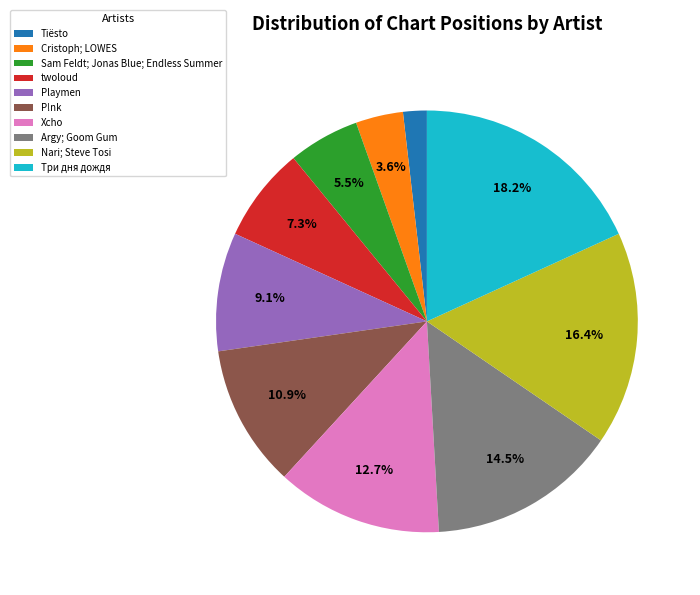

To the nearest percent, what is the average slice percentage?

10%